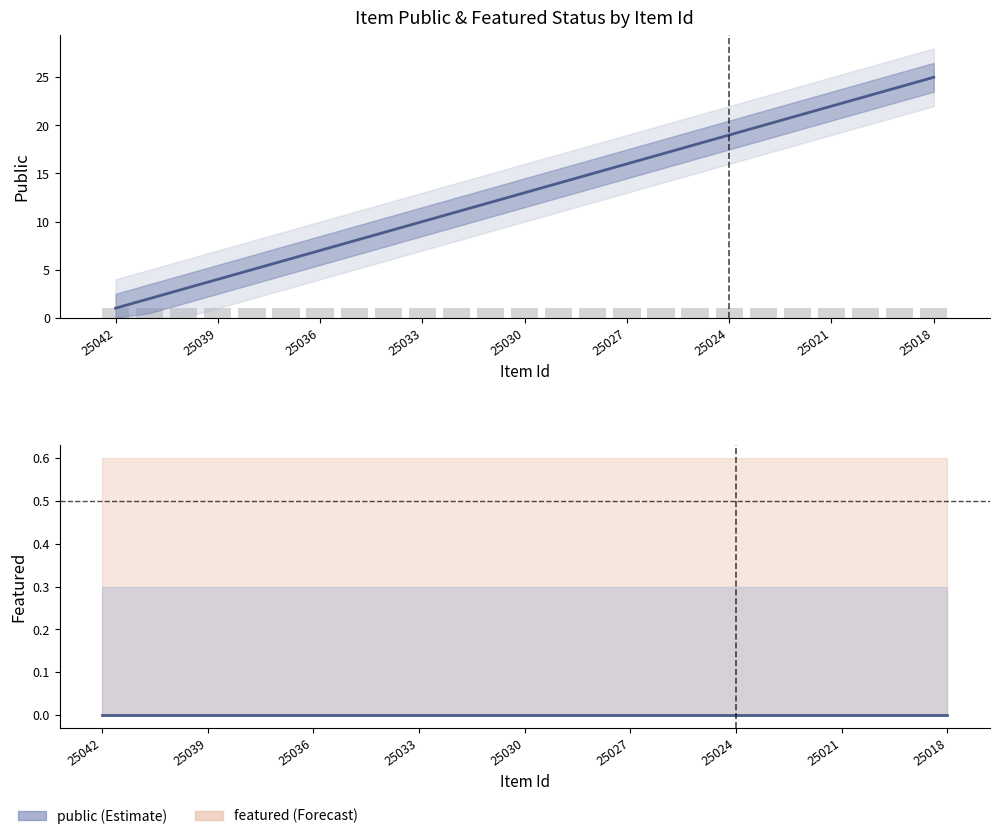

What position from the left is 25036?

3